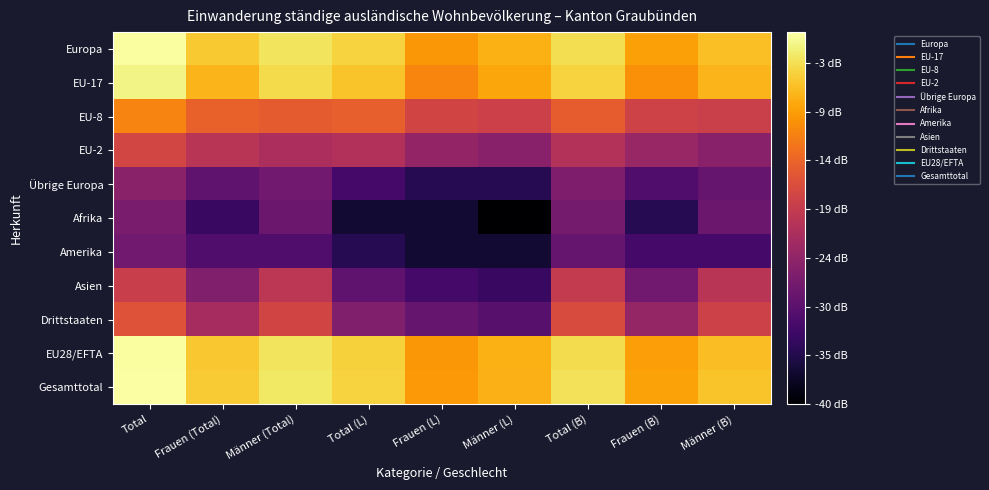

Which has a higher value, Total (L) or Männer (L)?

Total (L)